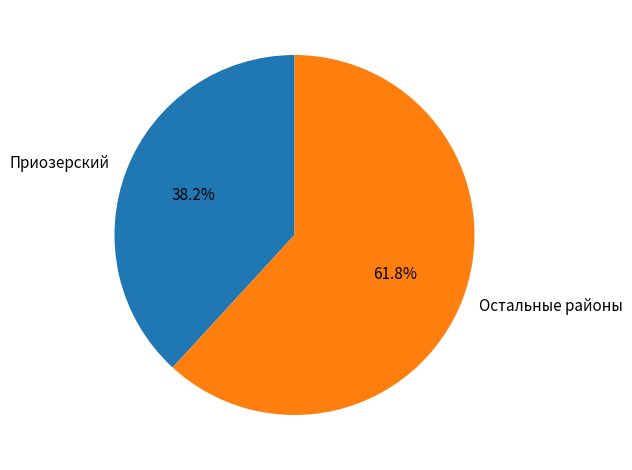

Is there a majority slice in this chart?

Yes